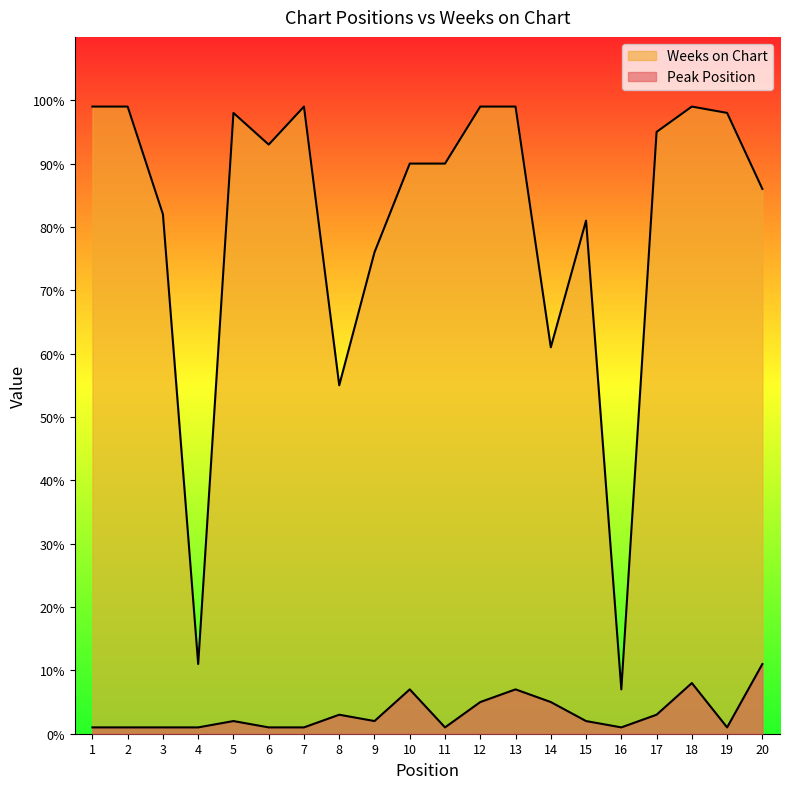

Where is the first local maximum for Peak Position?

5